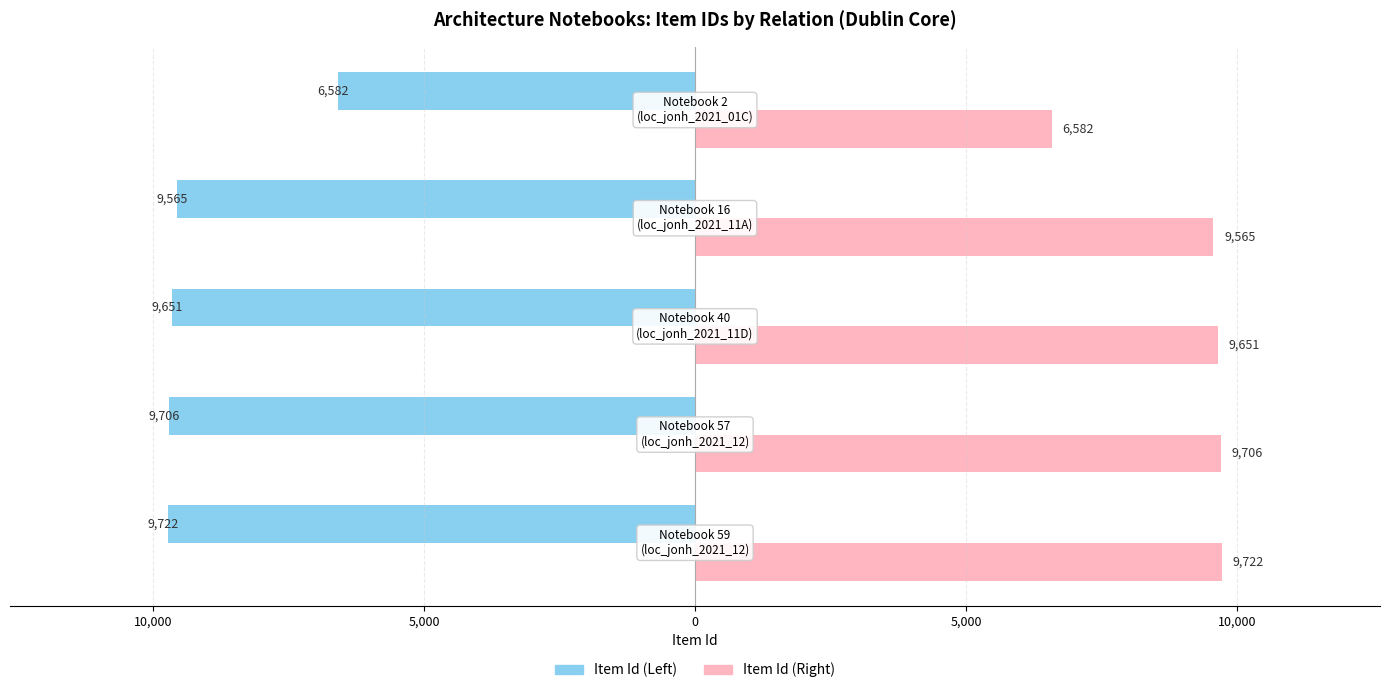

Which series has the largest total across all categories?

Item Id (Right)